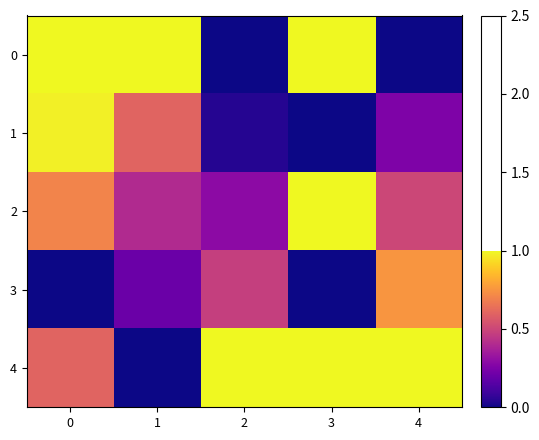

Reading right to left, what are all the values shown in this chart?

0: 4=0.0	3=1.0	2=0.0	1=1.0	0=1.0
1: 4=0.2	3=0.0	2=0.0	1=0.6	0=1.0
2: 4=0.5	3=1.0	2=0.3	1=0.4	0=0.7
3: 4=0.8	3=0.0	2=0.5	1=0.2	0=0.0
4: 4=1.0	3=1.0	2=1.0	1=0.0	0=0.6